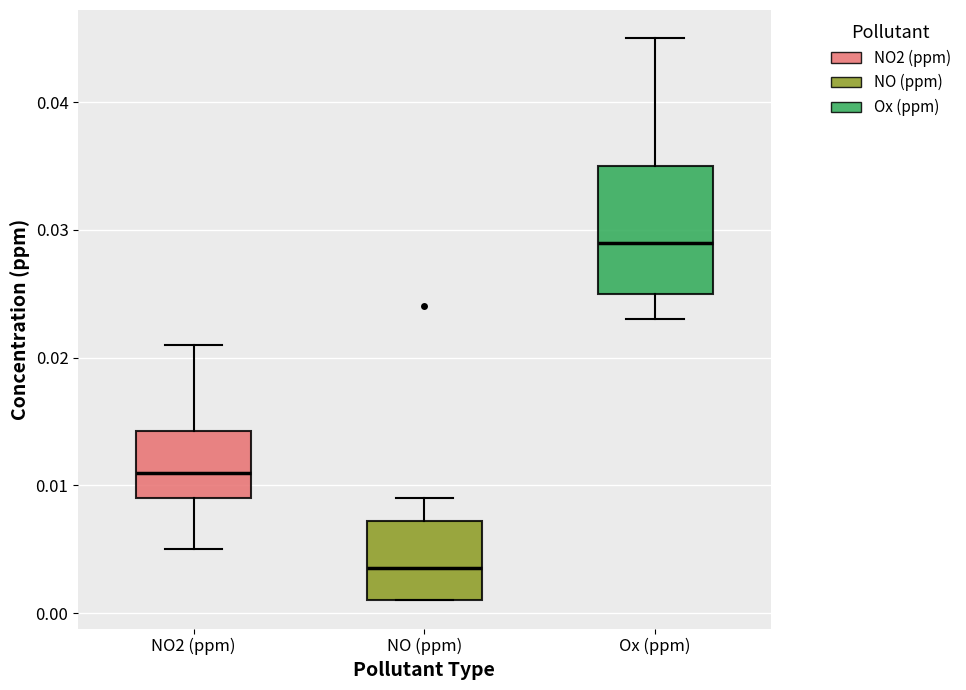

Which box has the lowest median line?

NO (ppm)